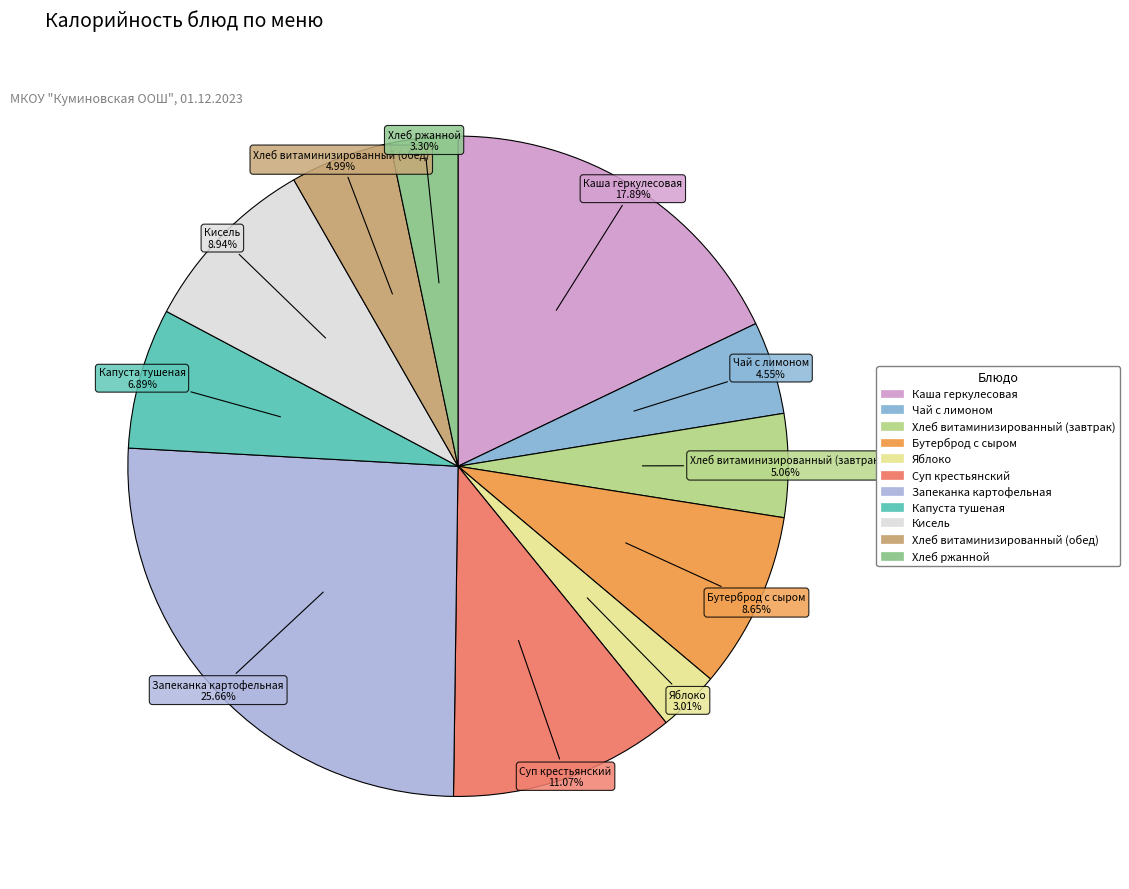

Does Бутерброд с сыром represent more than half of the total?

No